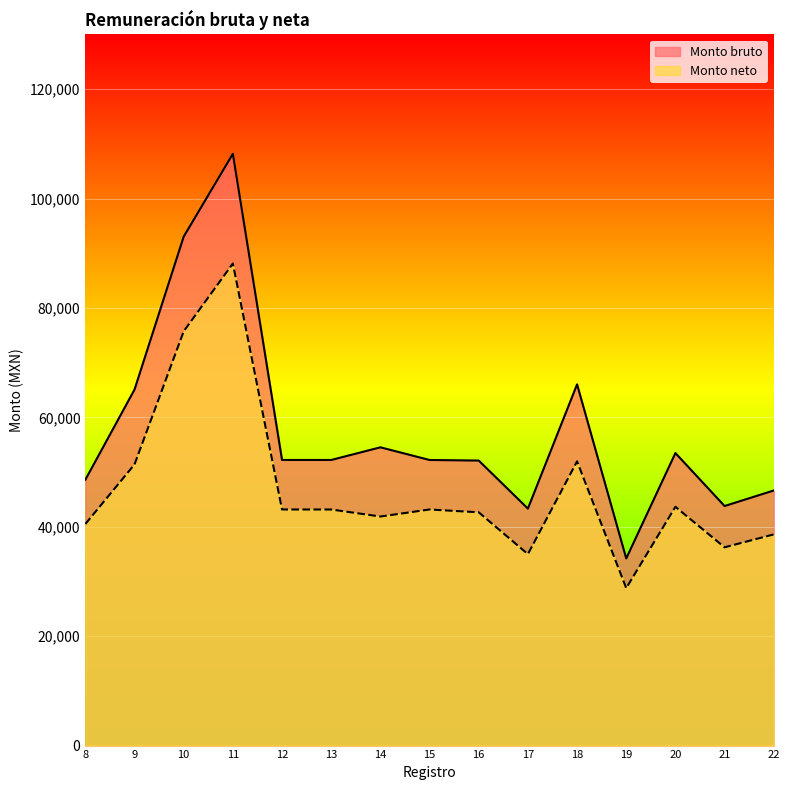

What is the difference between the maximum and minimum values in the Monto bruto series?

73969.0